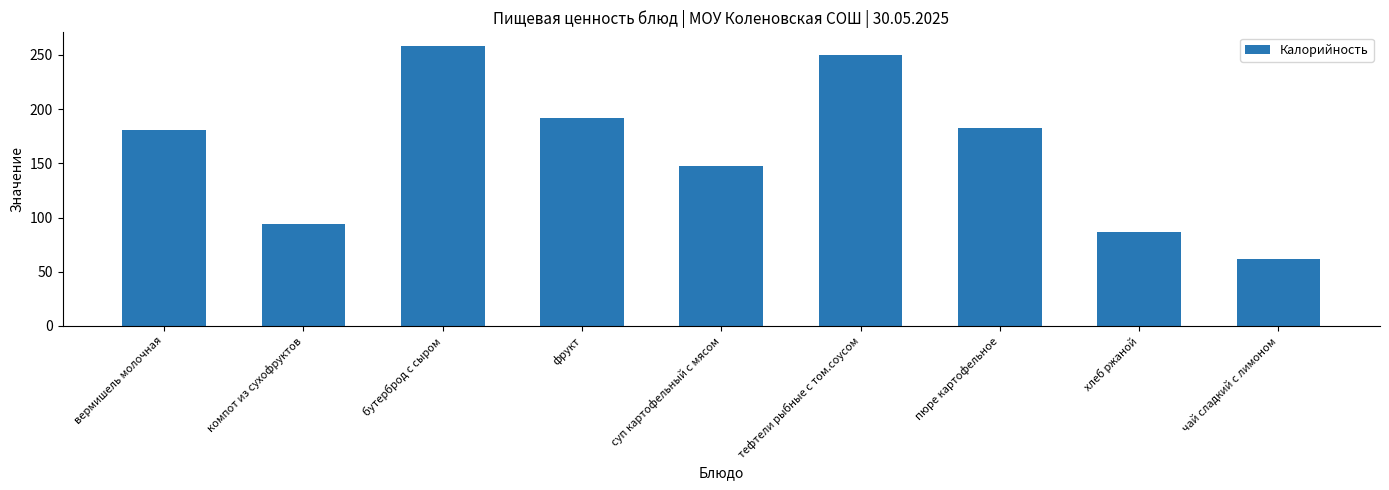

Approximately how many times larger is the value at хлеб ржаной compared to суп картофельный с мясом?

0.6